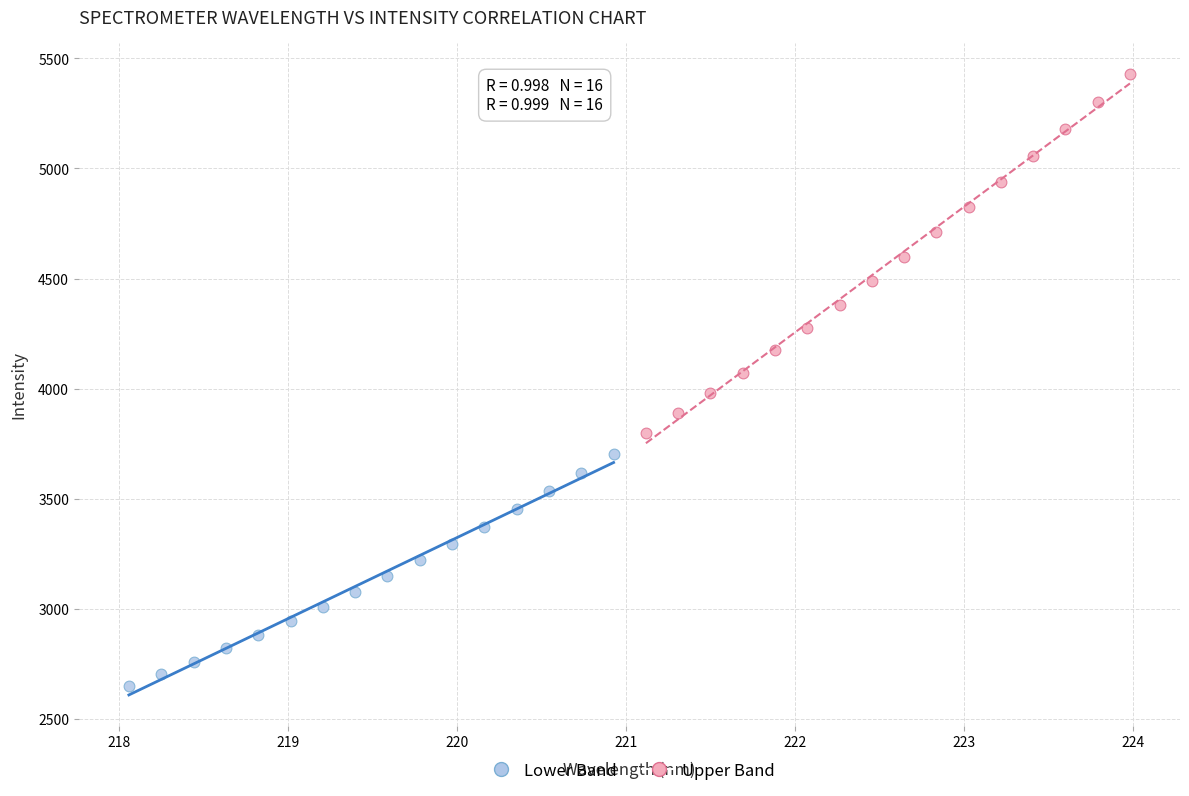

Which series contains the lowest Y value?

Lower Band